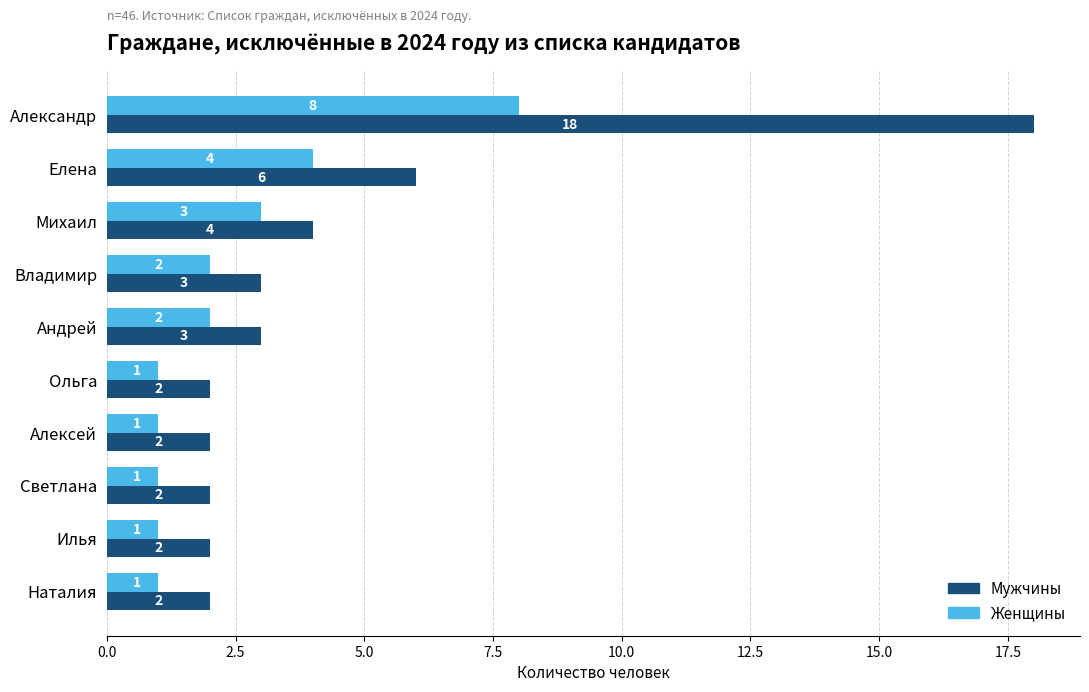

What is the sum of all Мужчины values?

44